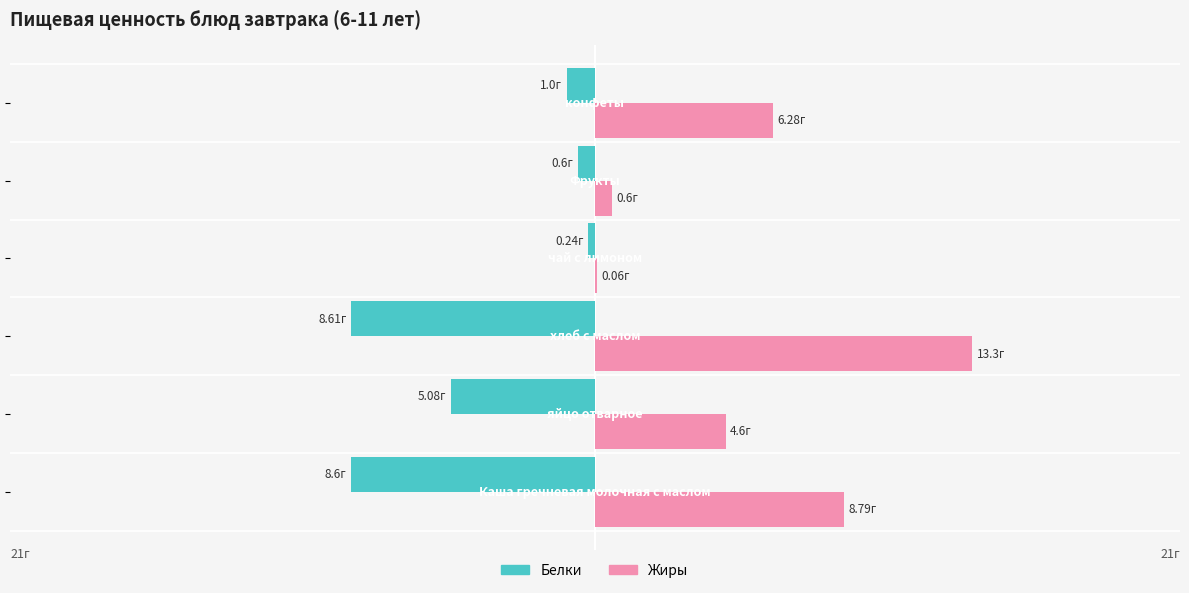

What are all the series names shown in the legend?

Белки, Жиры